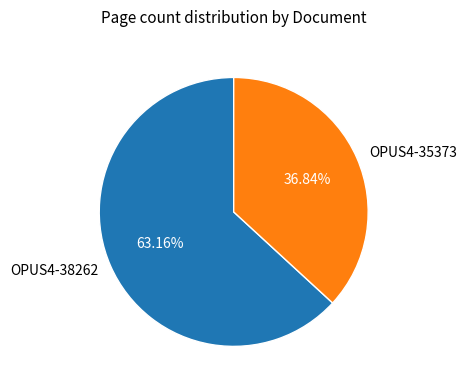

How many slices are in this pie chart?

2